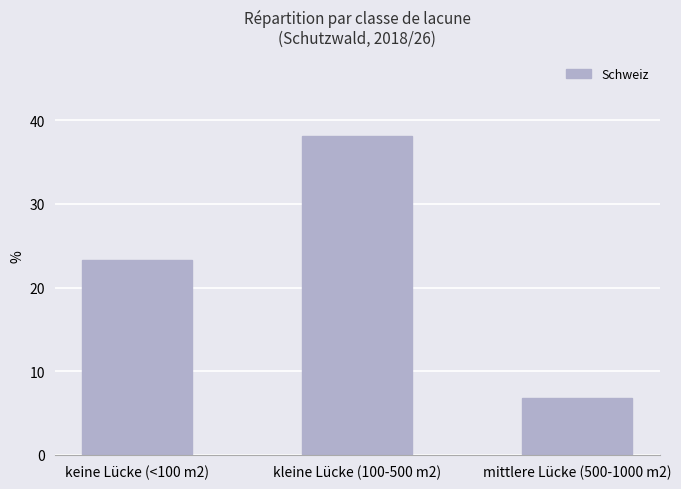

What is the label of the 1st bar from the left?

keine Lücke (<100 m2)